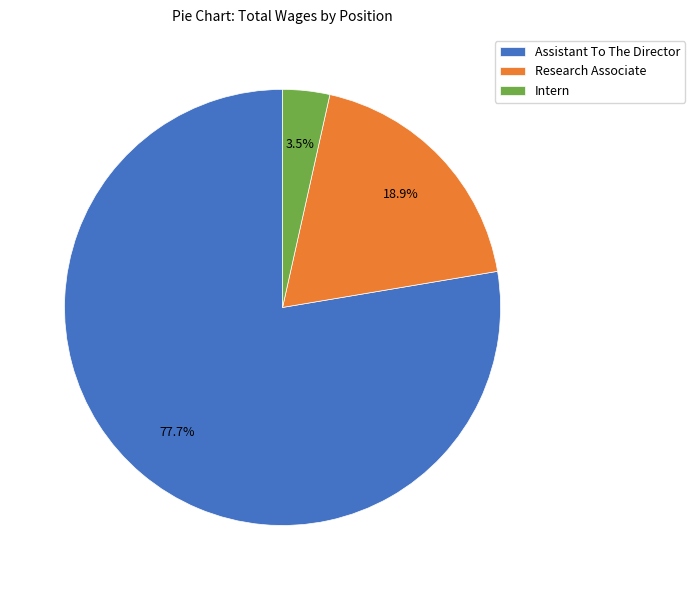

How many segments does this pie chart have?

3